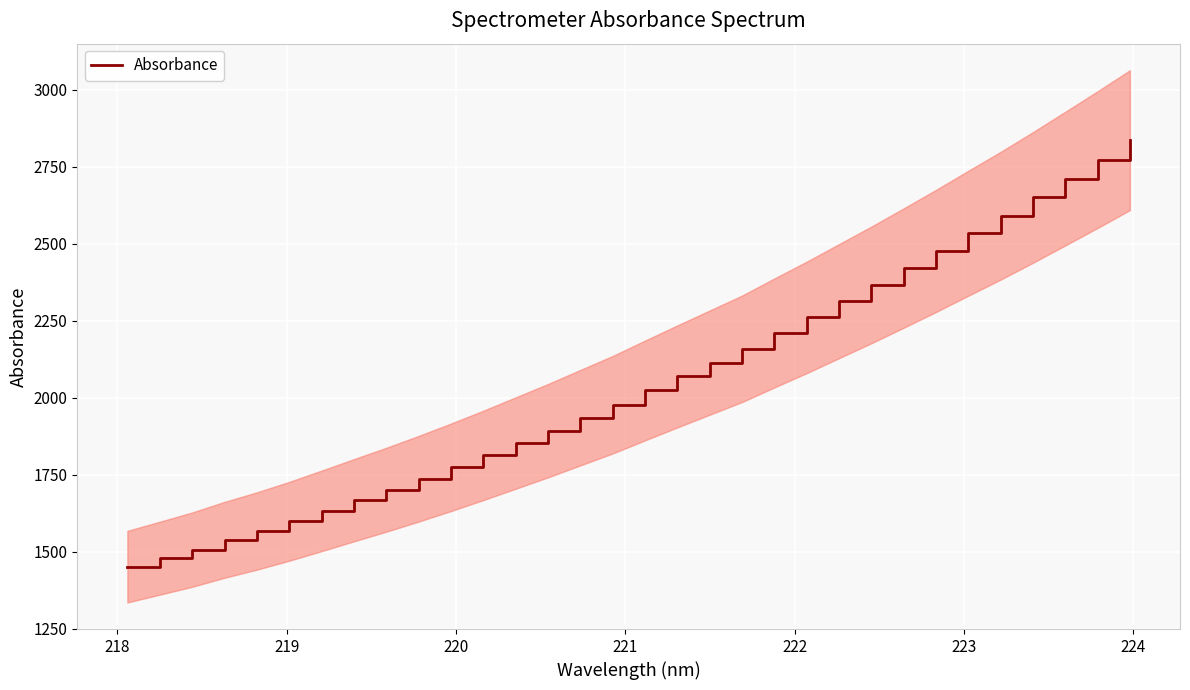

How many categories are shown in the chart?

32